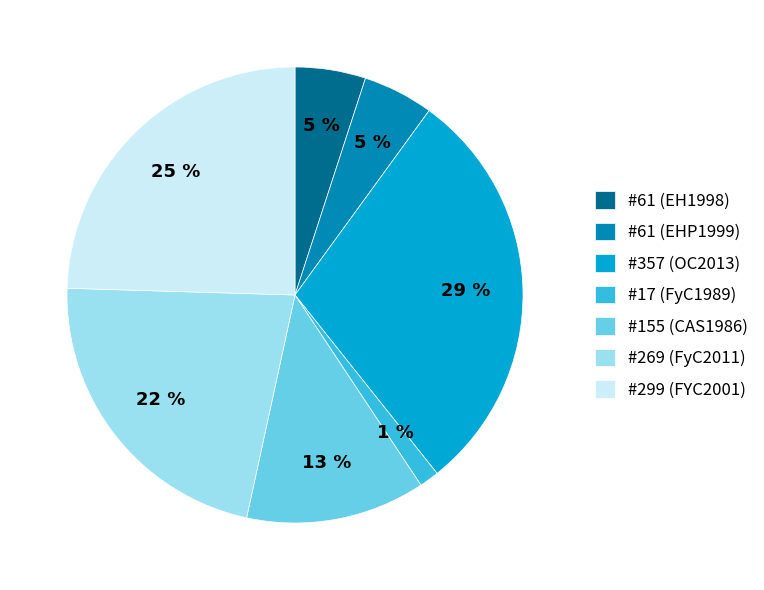

Between #269 (FyC2011) and #155 (CAS1986), which is larger?

#269 (FyC2011)